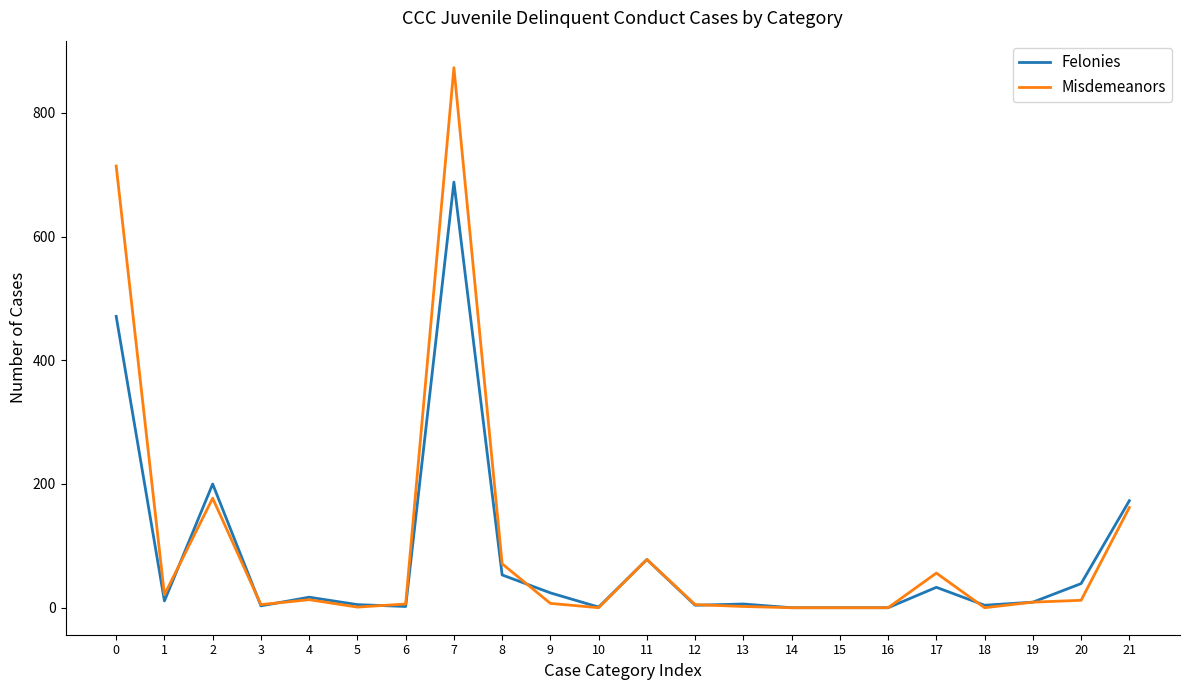

What is the difference between the maximum and second lowest values in the Misdemeanors series?

873